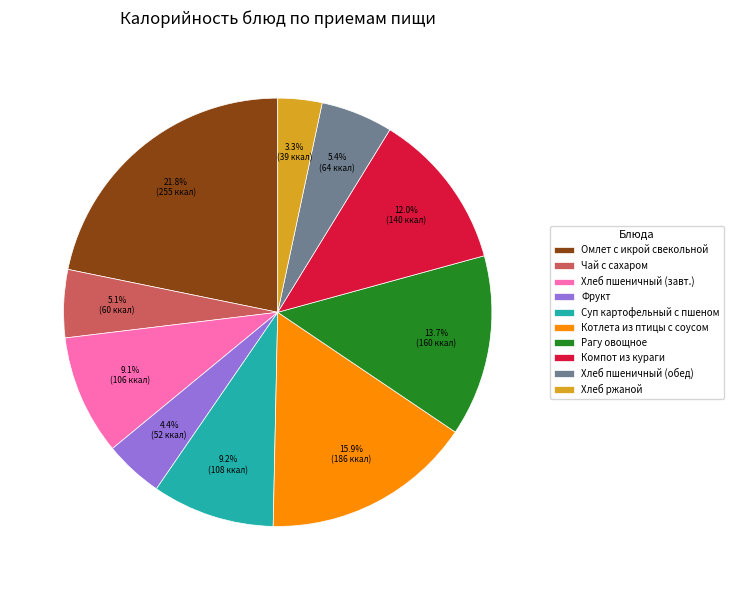

Combined, do Фрукт and Суп картофельный с пшеном account for over 50%?

No